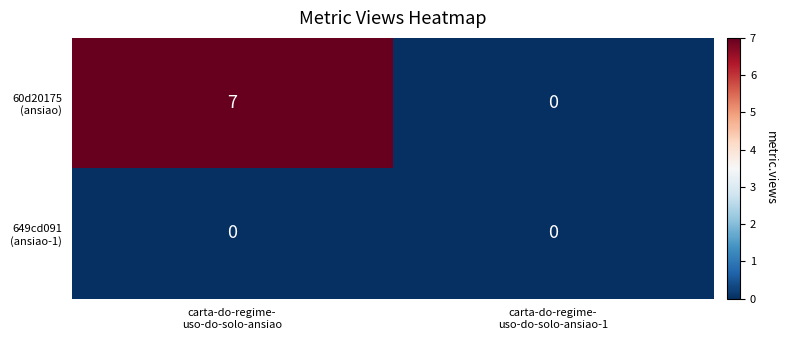

What is the maximum value shown in the chart?

7